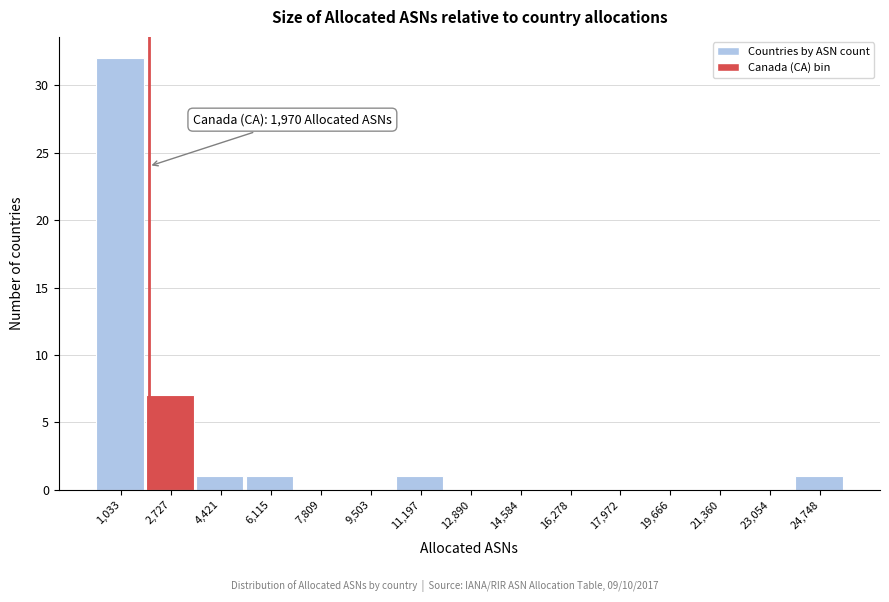

Over which range of the x-axis is the bar tallest?

200 to 1800